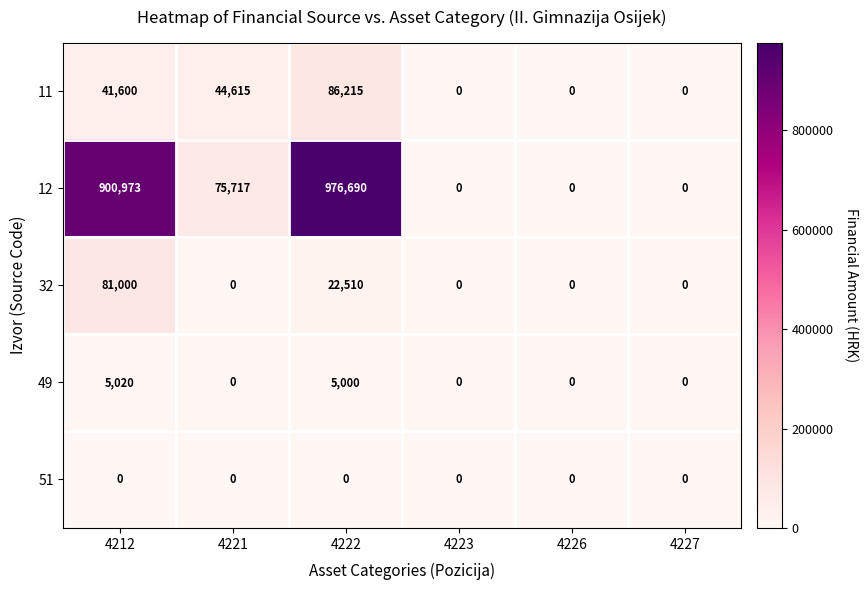

What is the difference between the maximum and minimum values in the 11 series?

86215